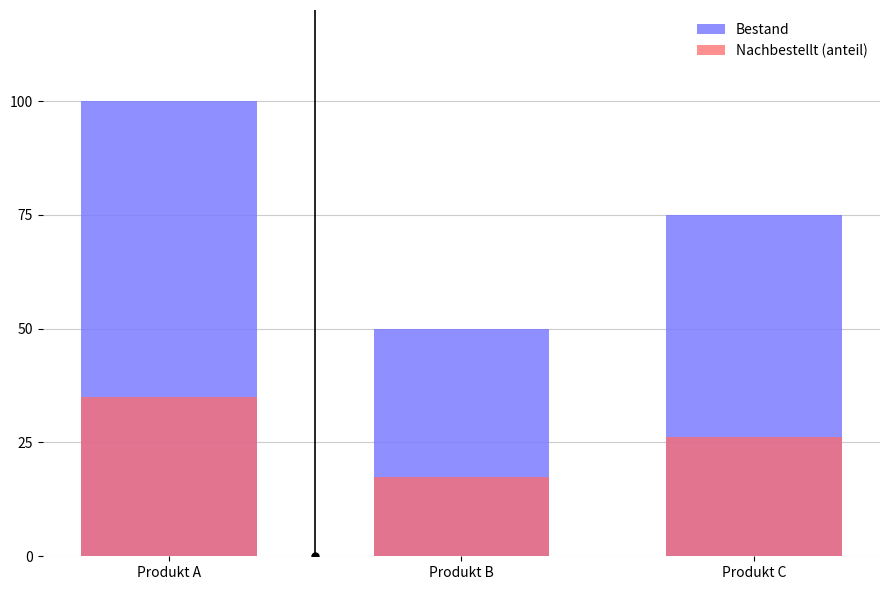

Reading left to right, transcribe all the data shown in this chart.

Bestand: 100.0	50.0	75.0
Nachbestellt (anteil): 35.0	17.5	26.2